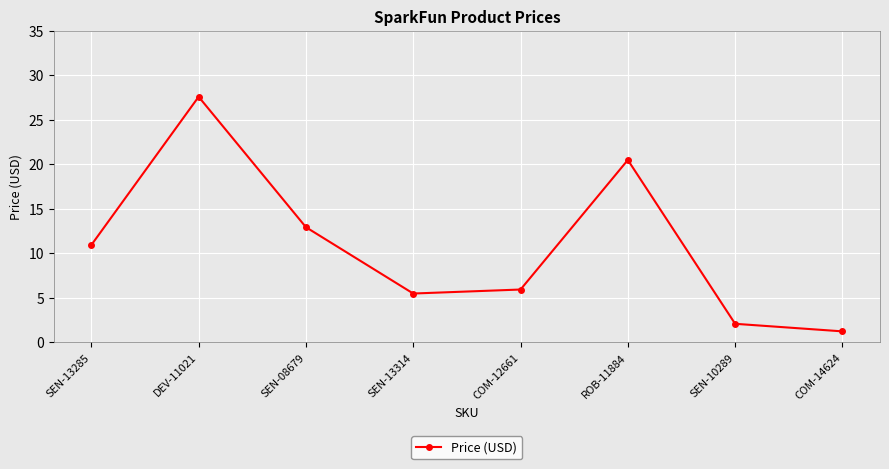

How many points are higher than both their immediate neighbors (excluding endpoints)?

2